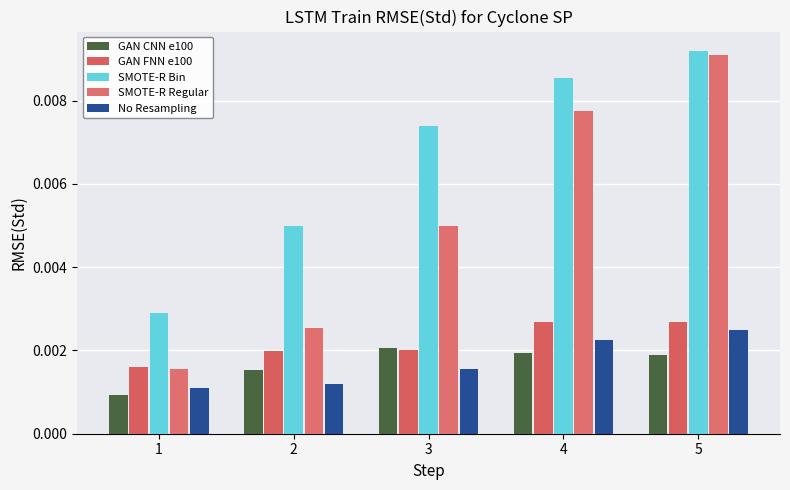

Are the bars grouped side by side (vs. stacked)?

Yes